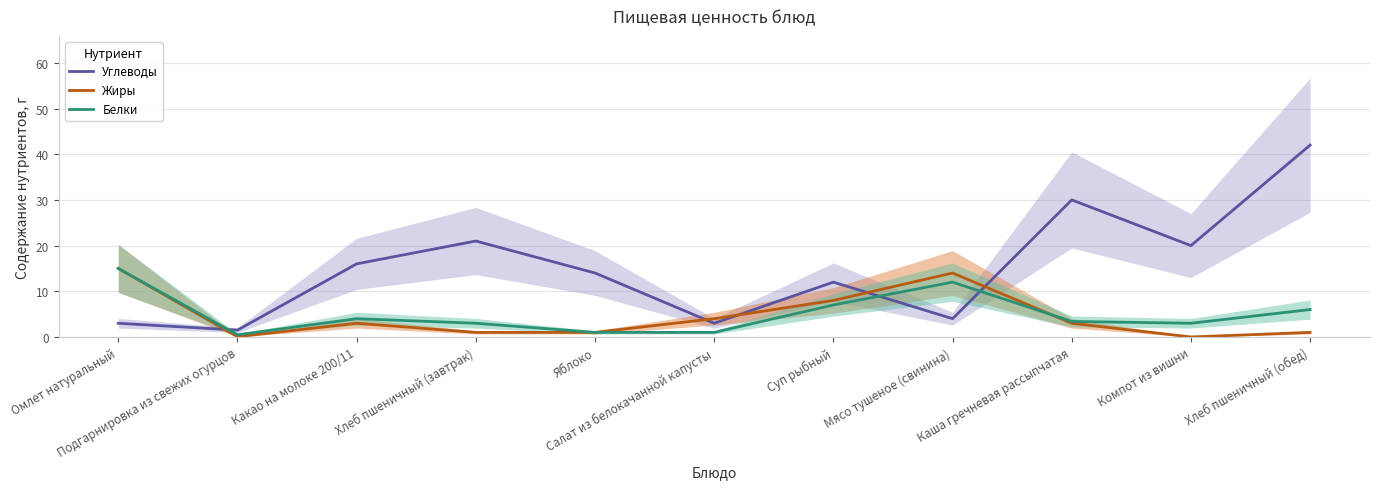

The Жиры series shows 0.3 at Хлеб пшеничный (завтрак). True or false?

False